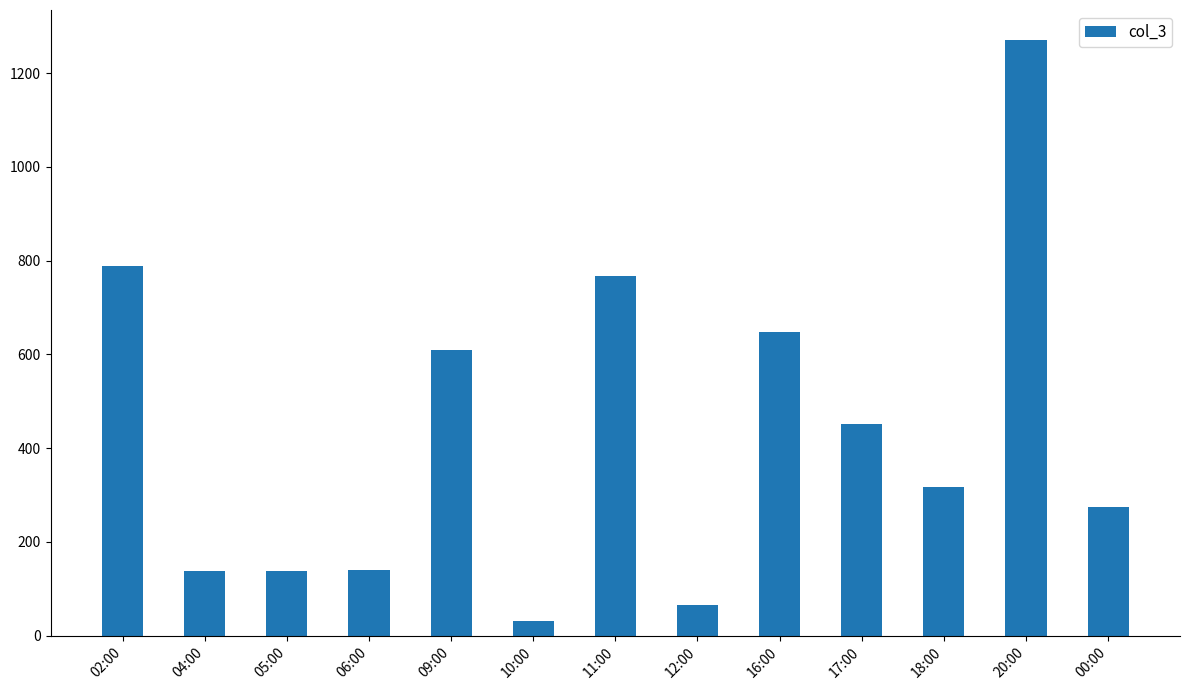

Which category has the highest value across all series?

20:00